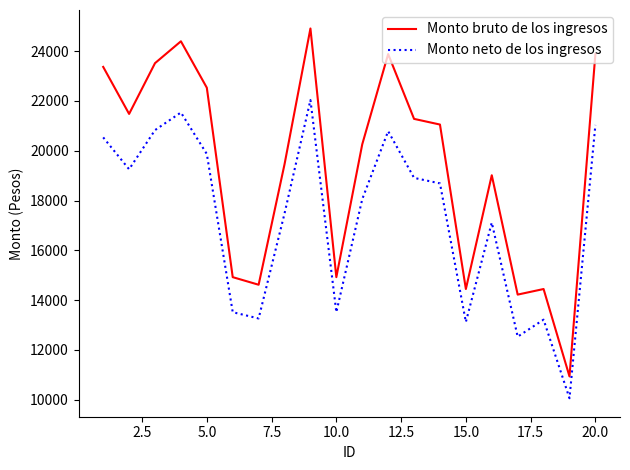

What is the minimum value shown in the chart?

10061.2